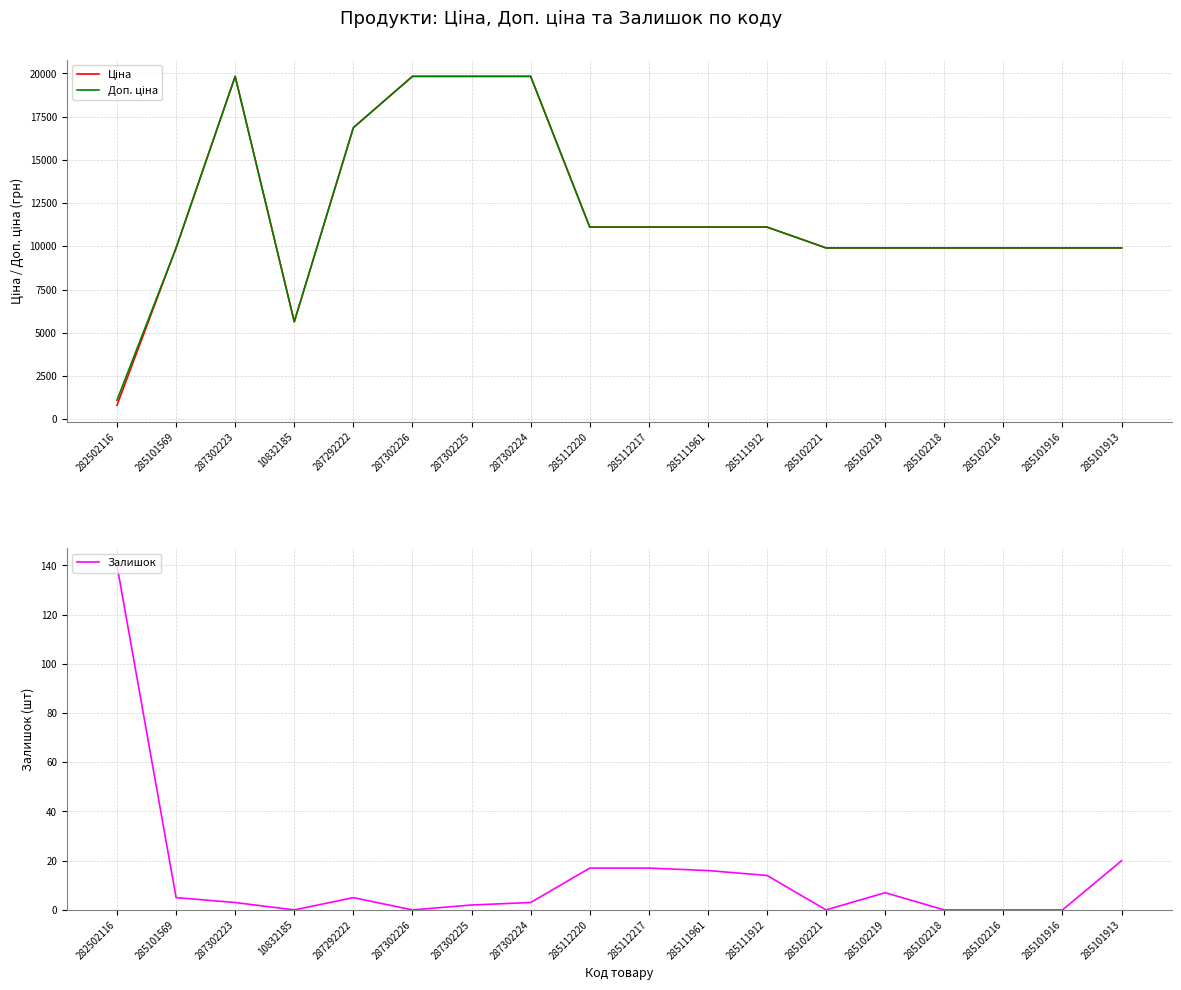

Which series has the widest spread of values?

Ціна